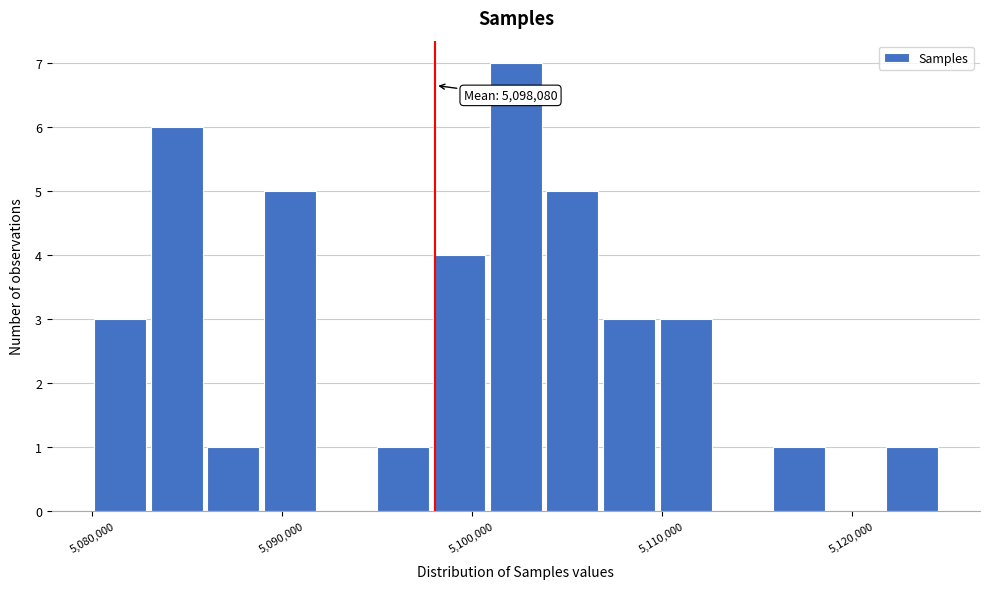

Read against the x-axis, roughly where is the centre of the tallest bar?

5102000